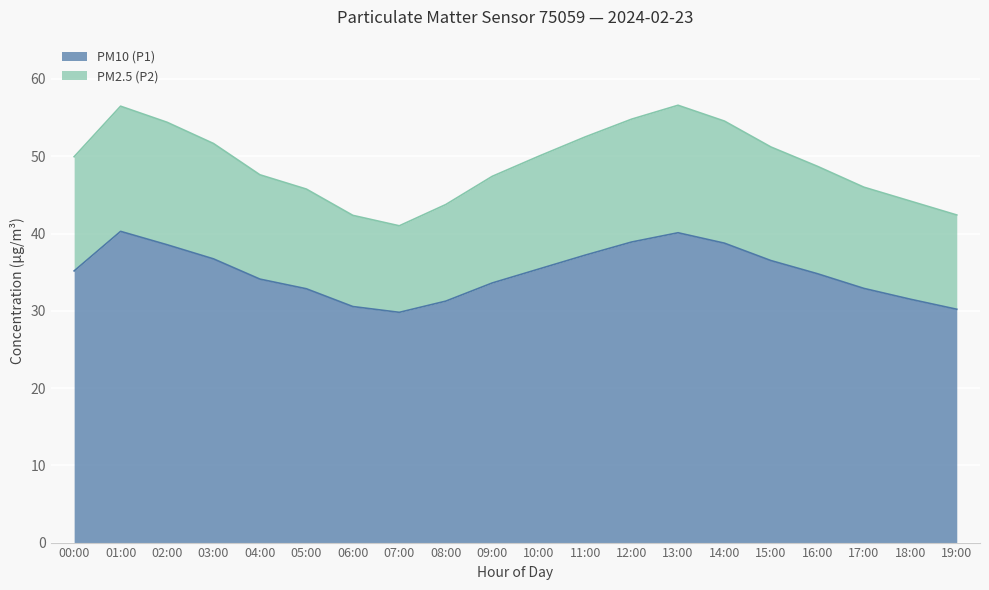

What is the sum of all PM10 (P1) values?

699.1